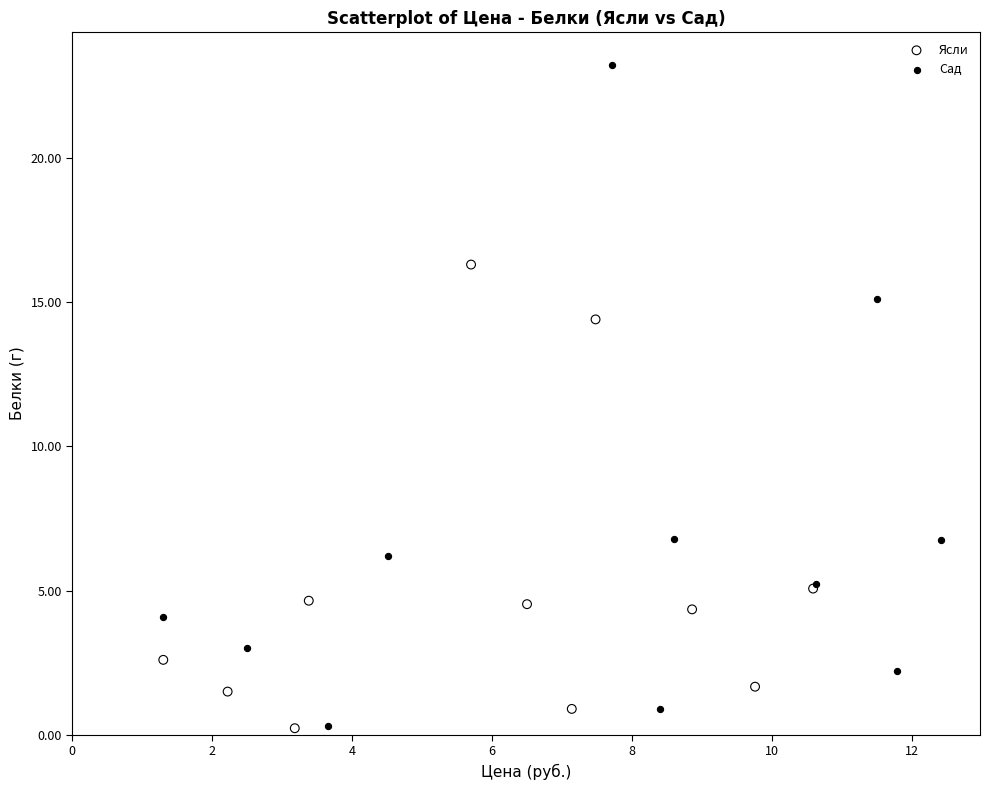

Which series has the largest Y range (max minus min)?

Сад